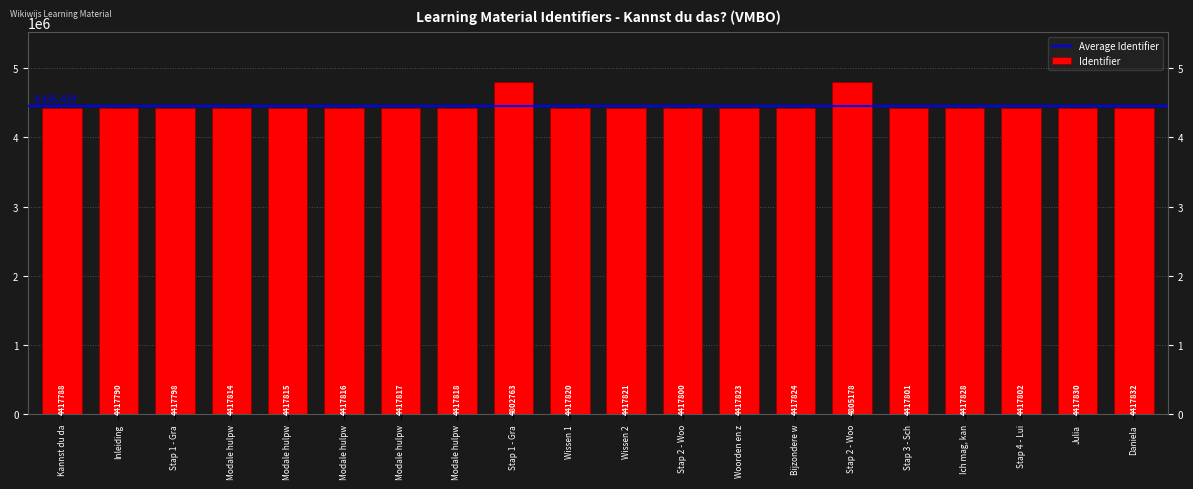

Which label corresponds to the largest value in the chart?

Stap 2 - Woo